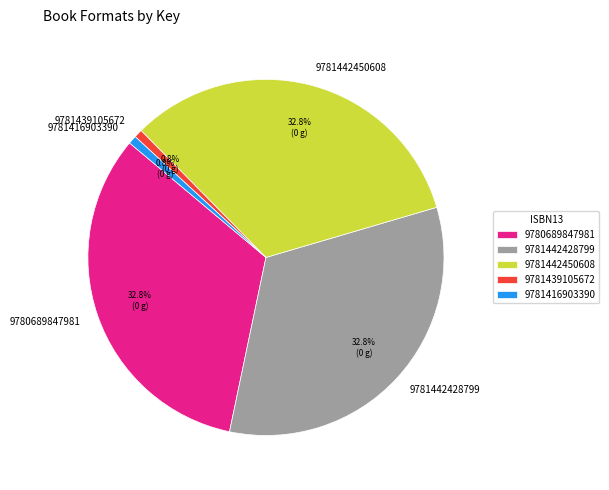

What percentage is NOT represented by 9781439105672?

99.2%